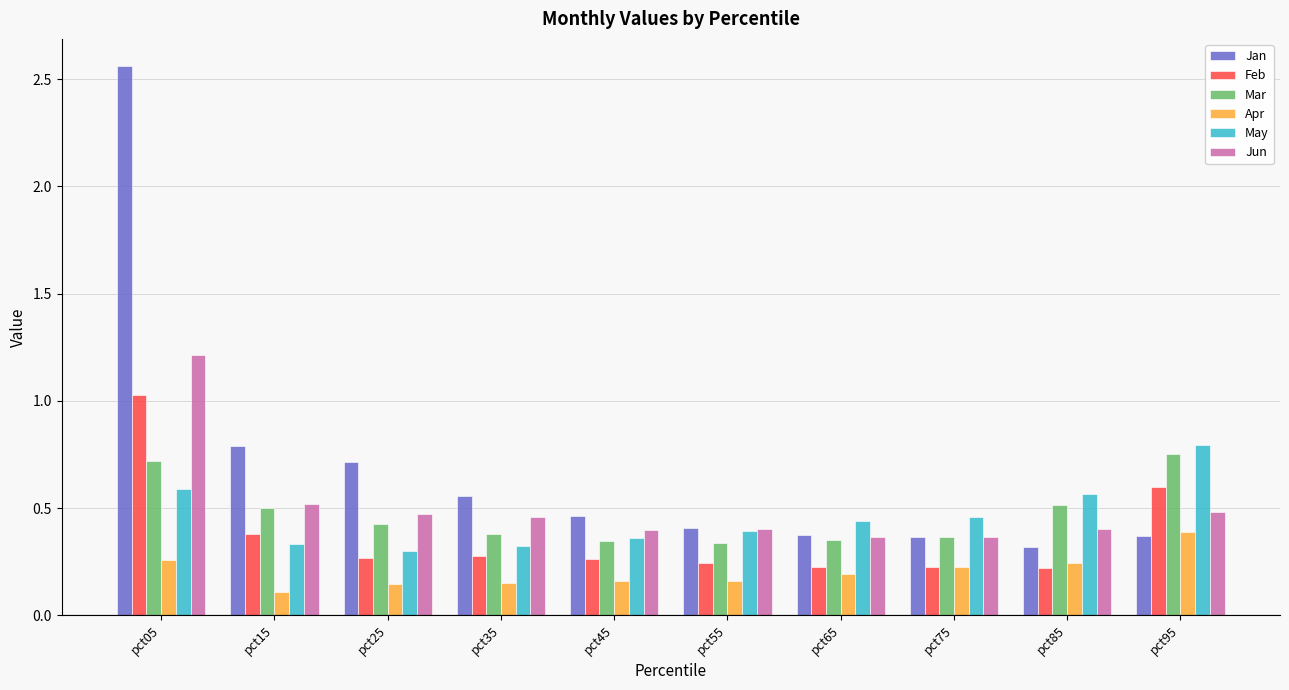

The value of Mar at pct15 is 0.9. True or false?

False